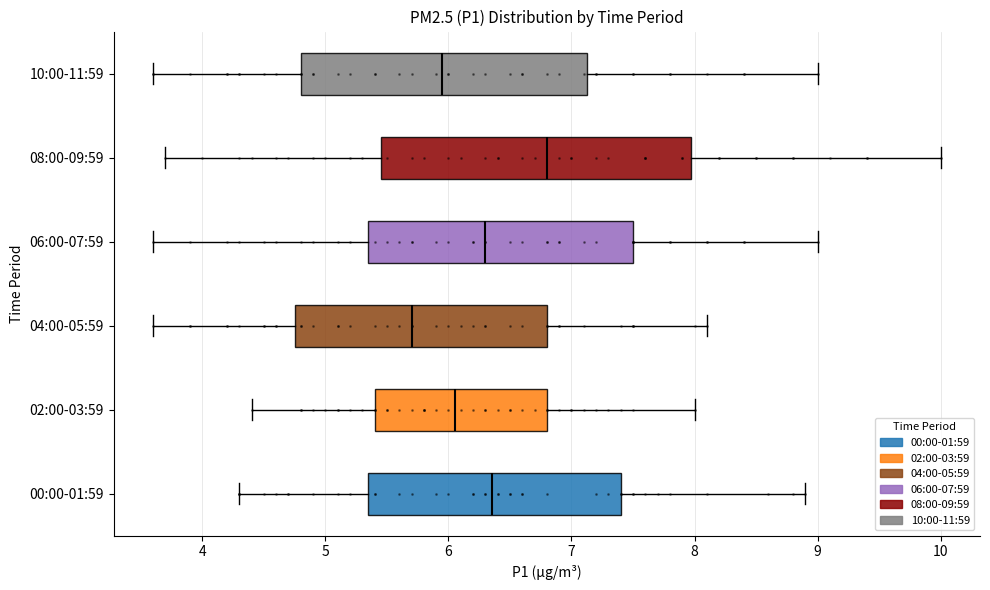

Comparing the boxes themselves (not the whiskers), which one is the widest?

08:00-09:59